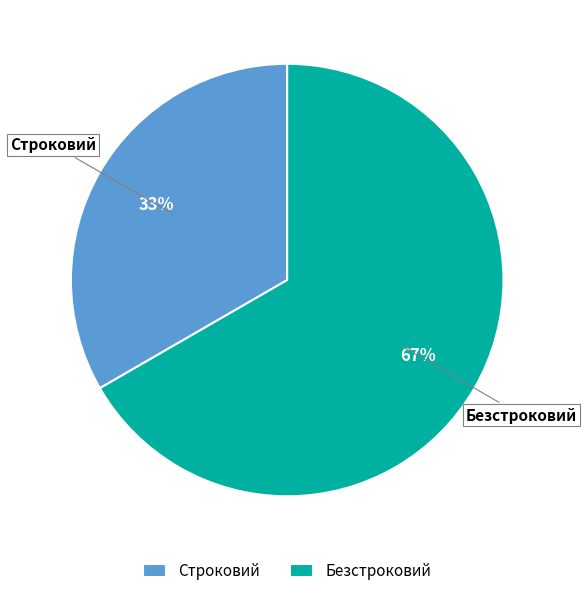

True or false: Безстроковий accounts for 67% of the total.

True